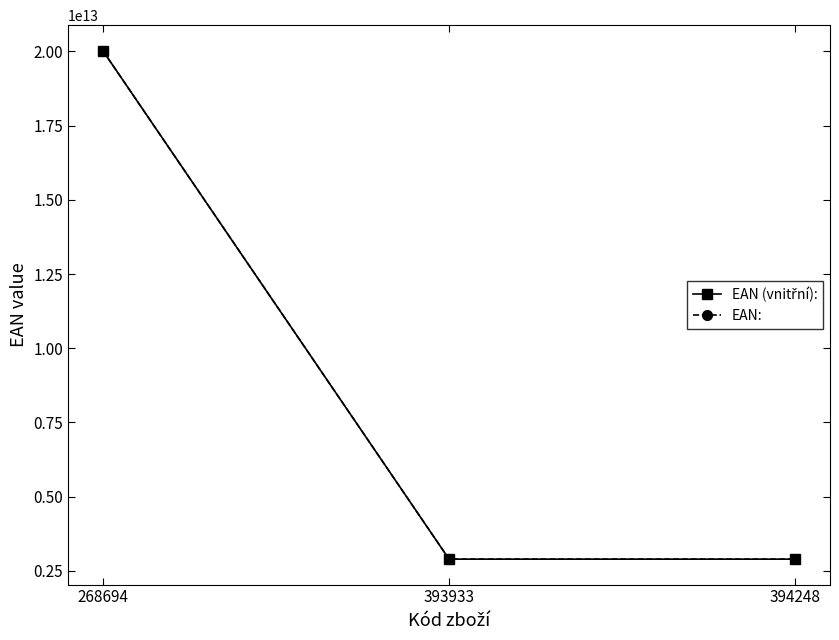

Rank the categories by EAN (vnitřní): value from highest to lowest.

268694, 394248, 393933